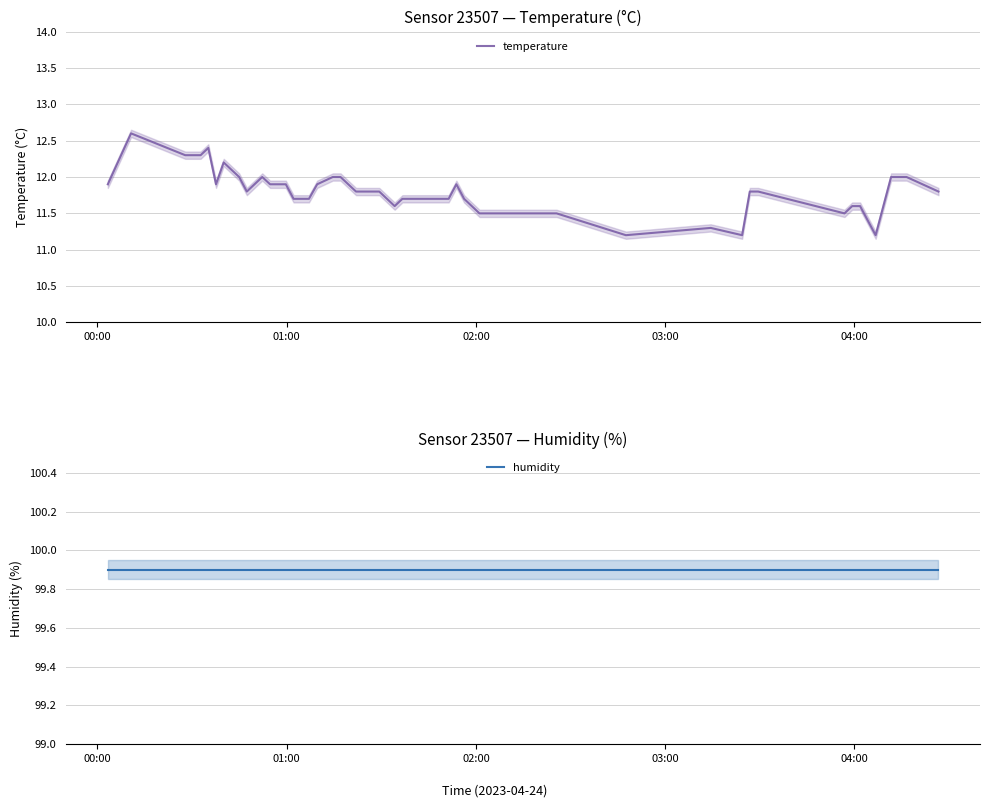

True or false: temperature and humidity intersect in this chart.

False